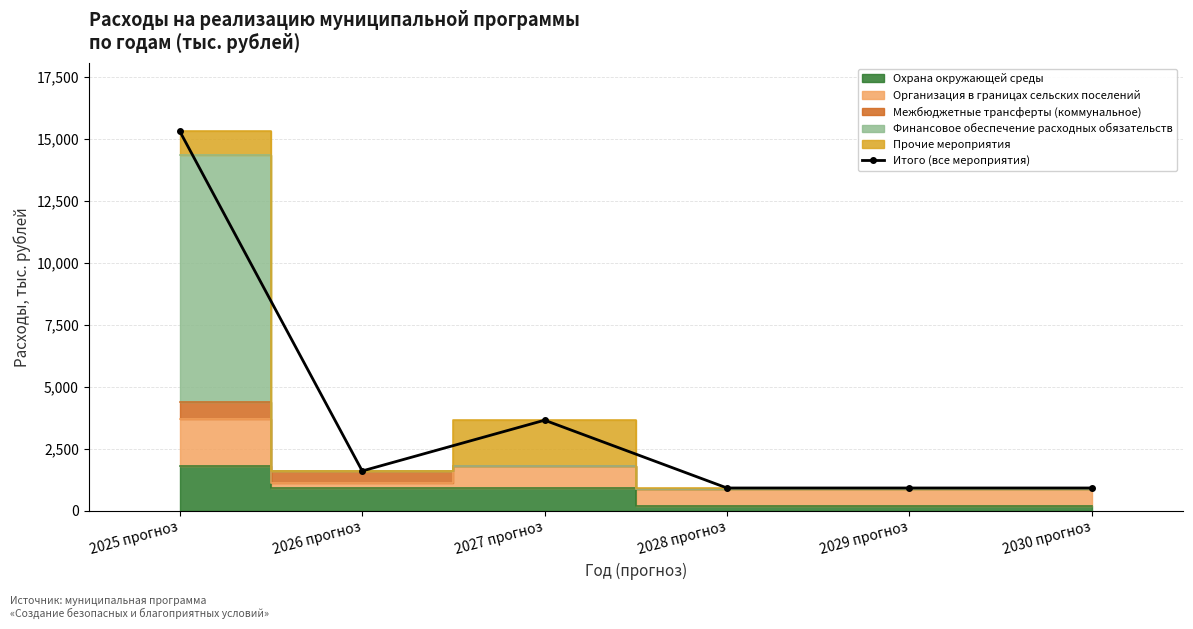

Which label corresponds to the largest value in the chart?

2025 прогноз